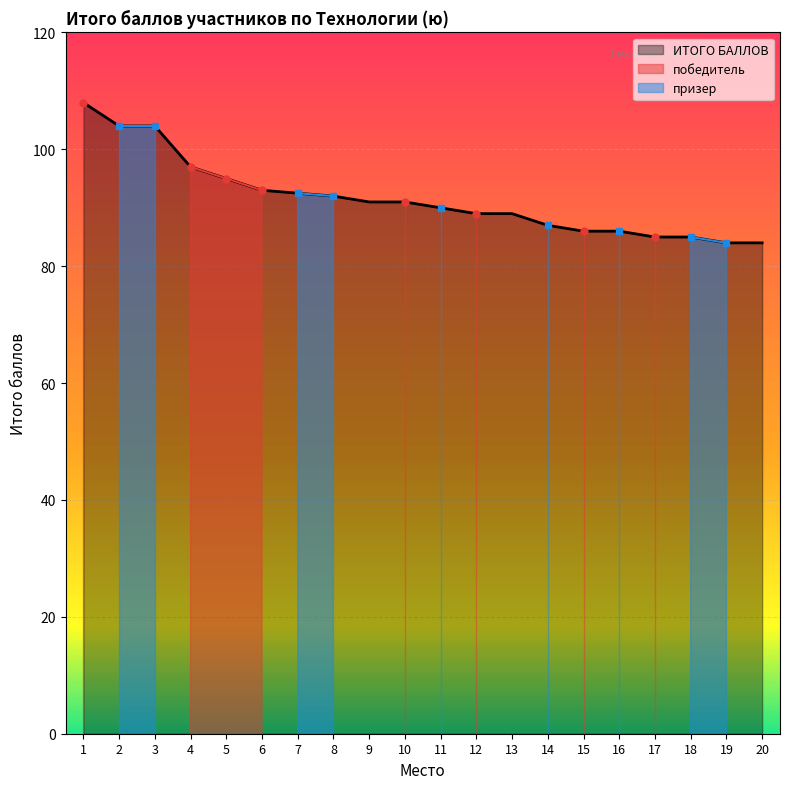

Is the value of победитель at 7 greater than the value of призер at 4?

No